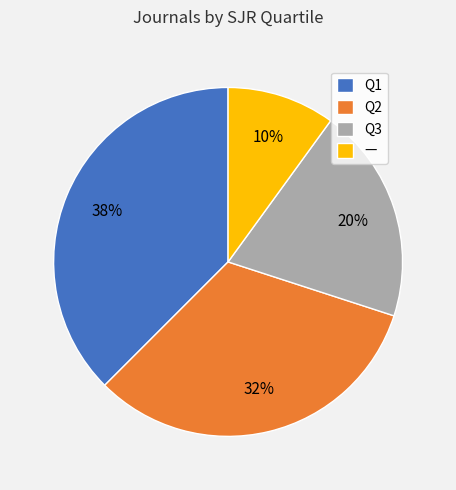

What is the ratio of the value at — to the value at Q1?

0.3